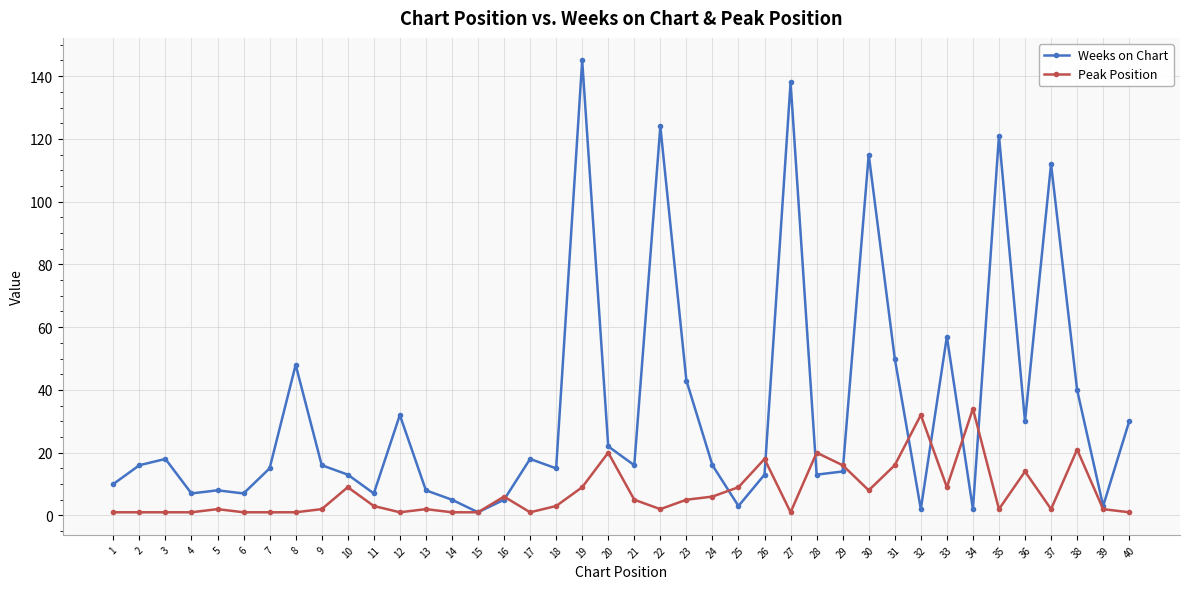

The value of Weeks on Chart at 16 is 5. True or false?

True